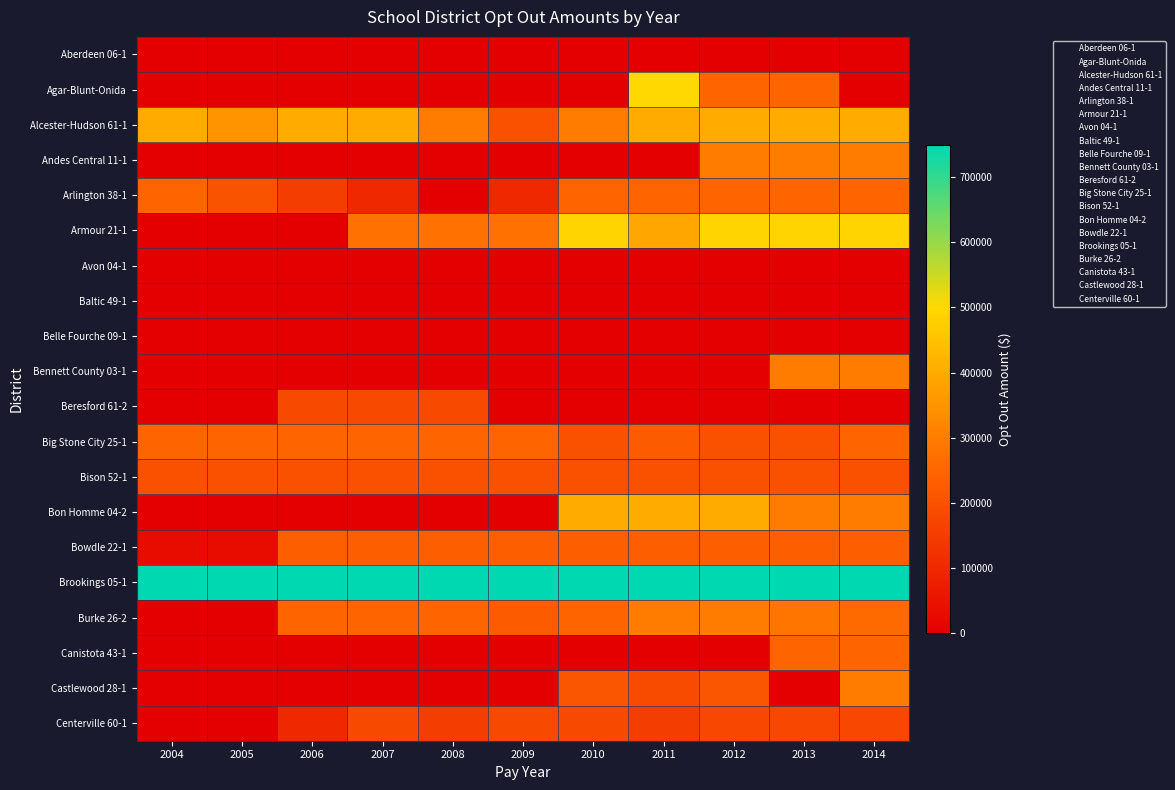

At 2005, list the series in order from largest to smallest.

Brookings 05-1, Alcester-Hudson 61-1, Big Stone City 25-1, Arlington 38-1, Bison 52-1, Bowdle 22-1, Aberdeen 06-1, Agar-Blunt-Onida, Andes Central 11-1, Armour 21-1, Avon 04-1, Baltic 49-1, Belle Fourche 09-1, Bennett County 03-1, Beresford 61-2, Bon Homme 04-2, Burke 26-2, Canistota 43-1, Castlewood 28-1, Centerville 60-1